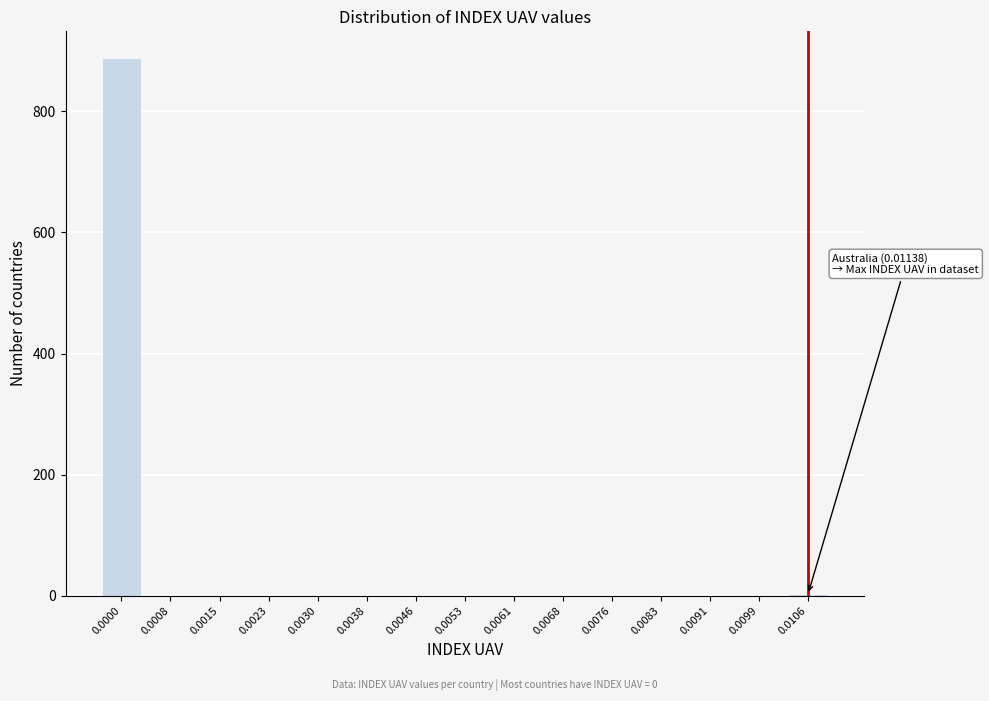

Is it true that the value at 0.0068 is 508?

False